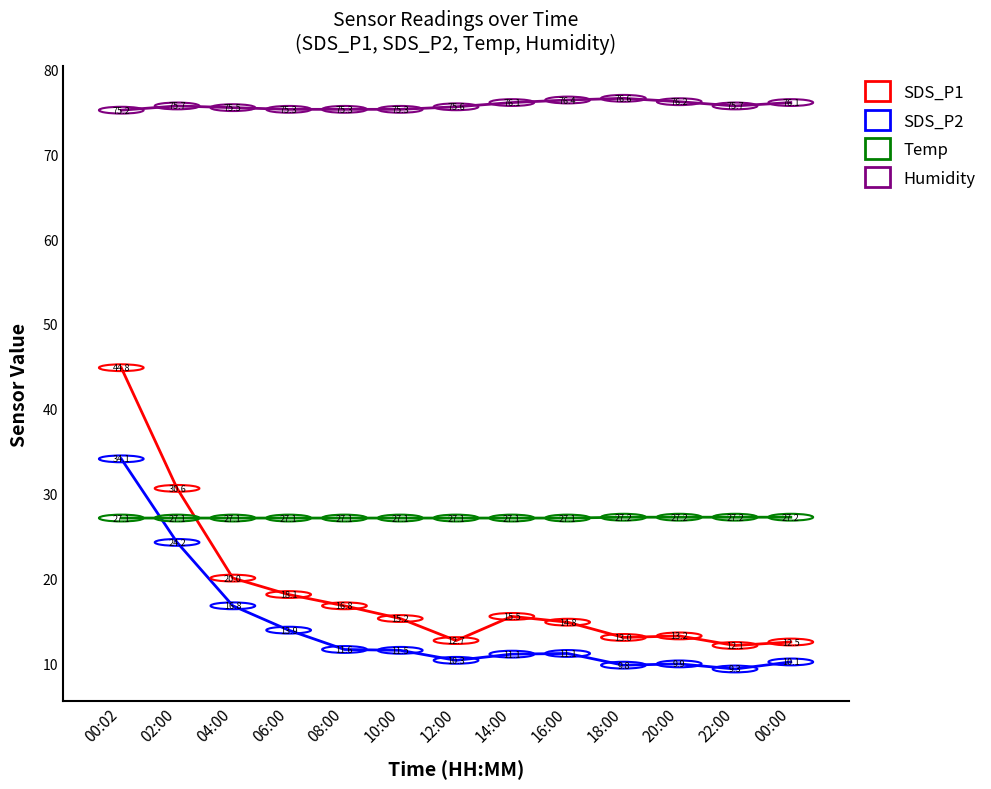

What is the approximate value of SDS_P2 at 10:00?

11.5